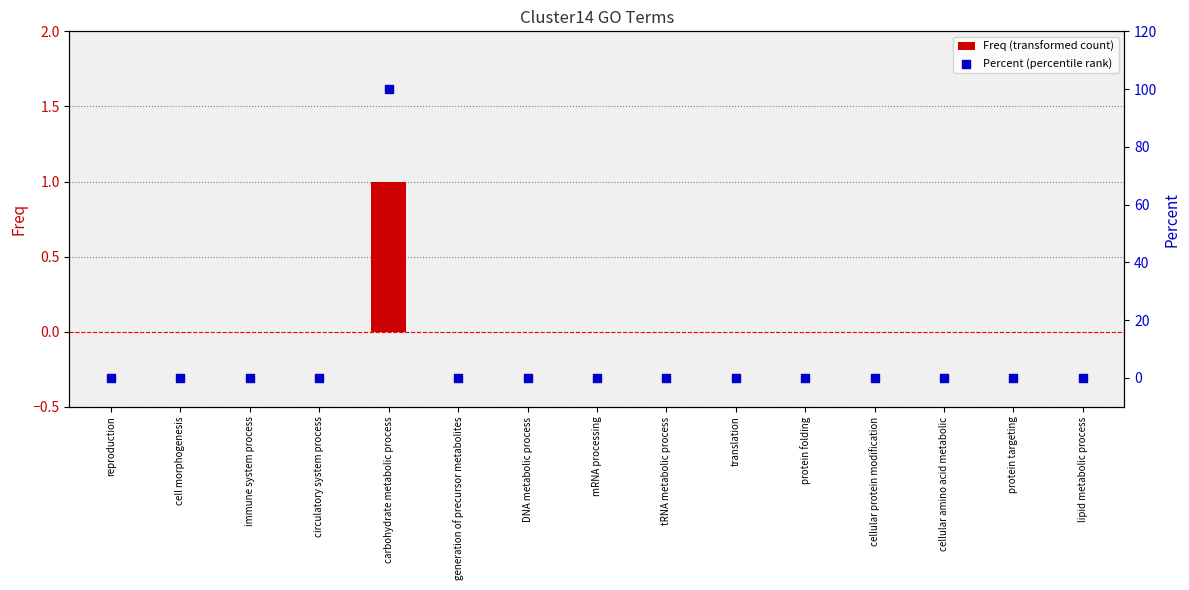

Which series has the largest total across all categories?

Percent (percentile rank)